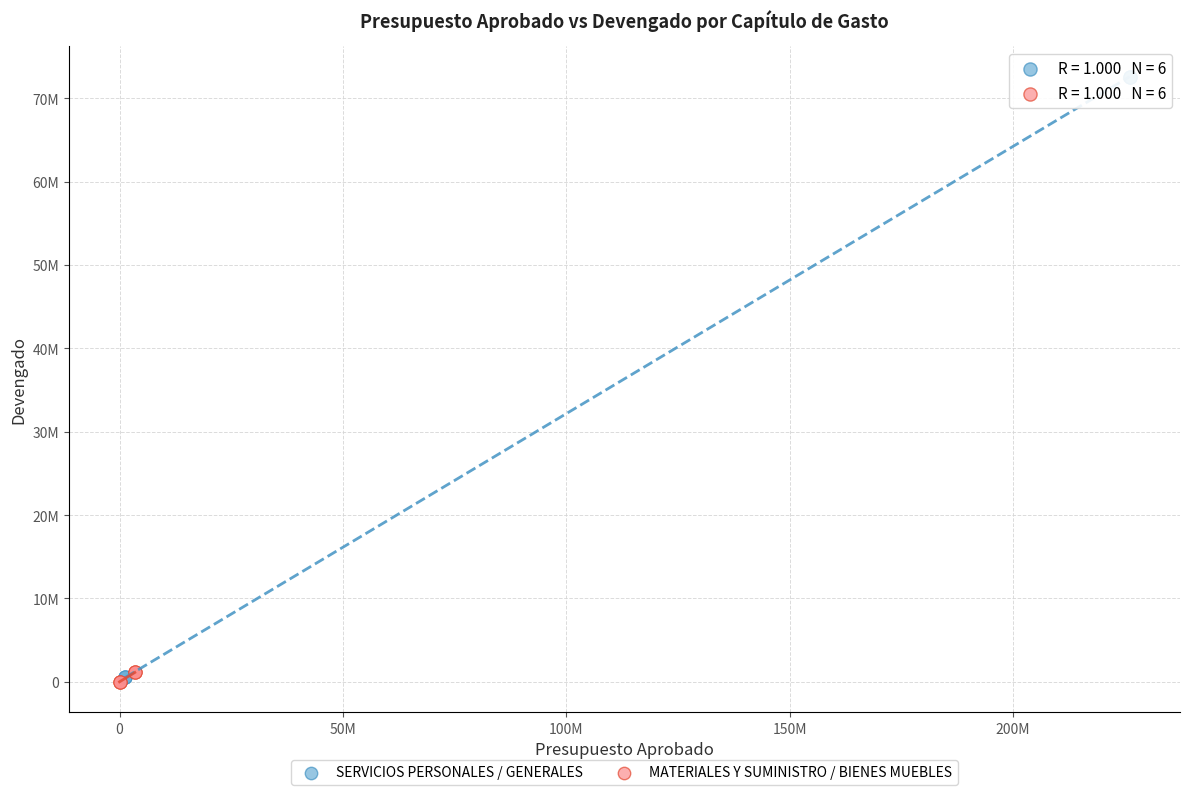

What are all the series names shown in the legend?

SERVICIOS PERSONALES / GENERALES, MATERIALES Y SUMINISTRO / BIENES MUEBLES